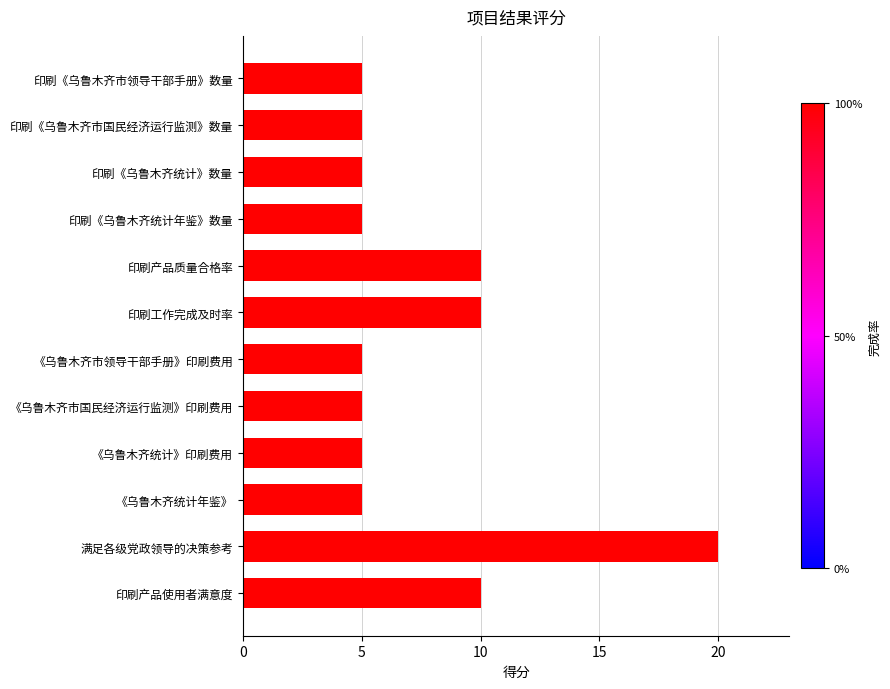

True or false: the data shows 7 at 印刷《乌鲁木齐统计年鉴》数量.

False